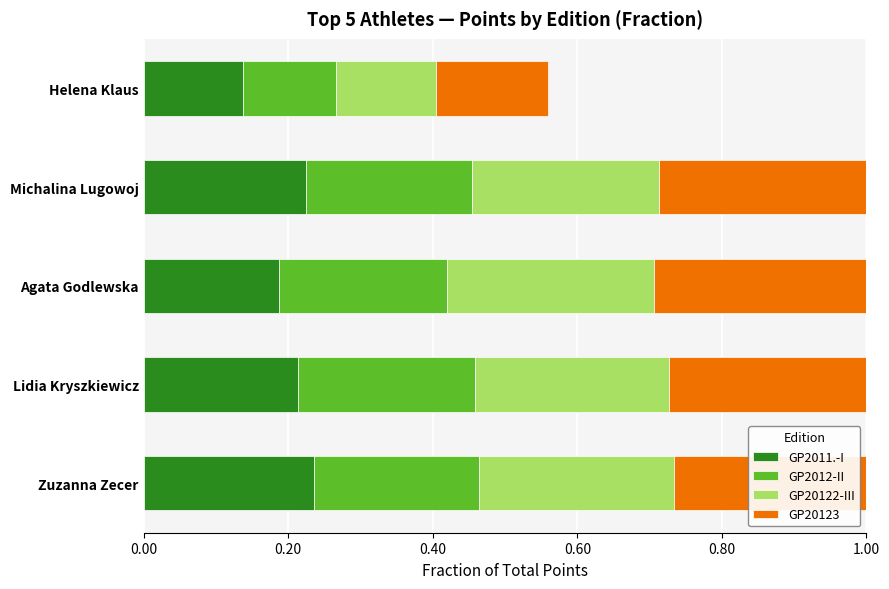

What are all the series names shown in the legend?

GP2011.-I, GP2012-II, GP20122-III, GP20123